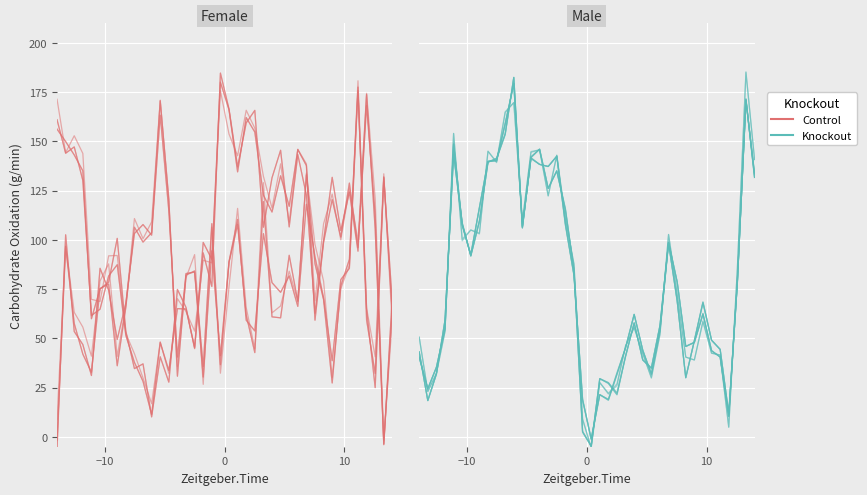

How many series are shown in this chart?

2